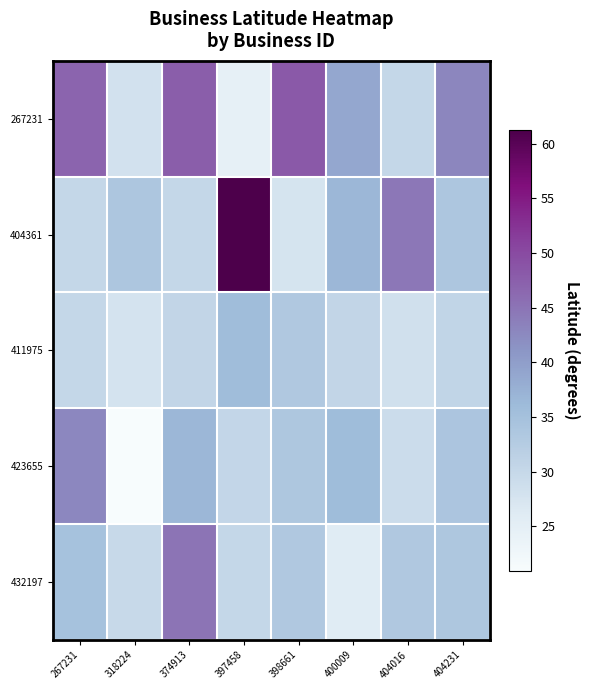

How many series are shown in this chart?

5